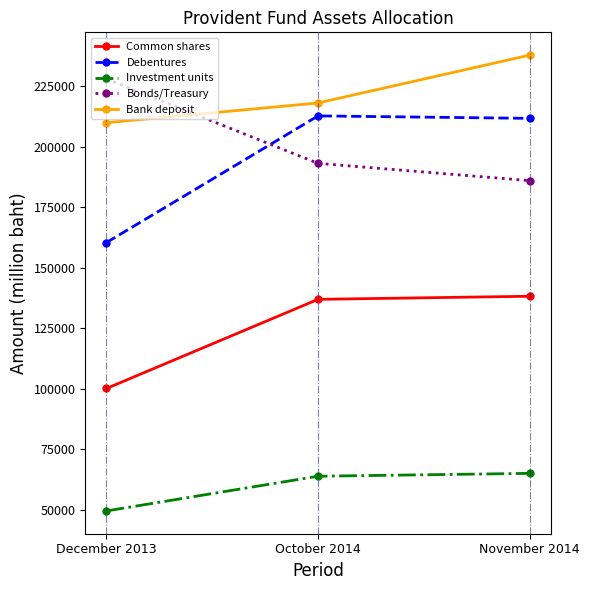

Which series has the widest spread of values?

Debentures